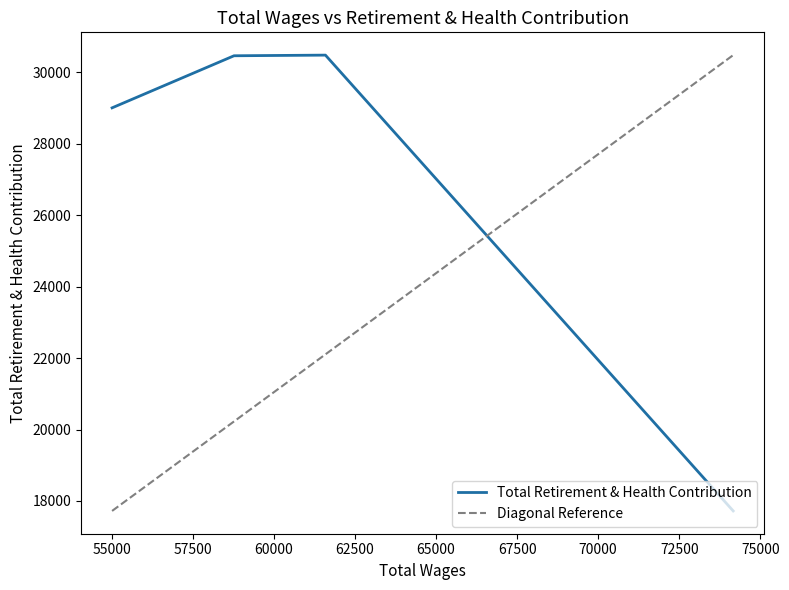

Does the chart have visible grid lines?

No